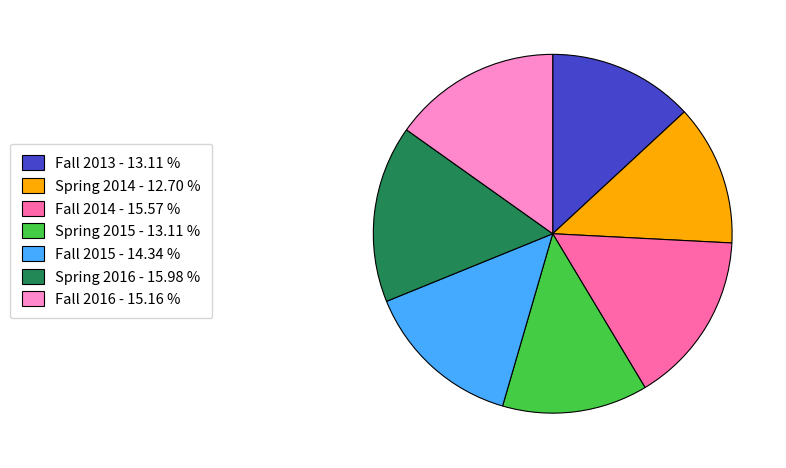

Is the sum of Fall 2016 - 15.16 % and Fall 2014 - 15.57 % greater than half?

No